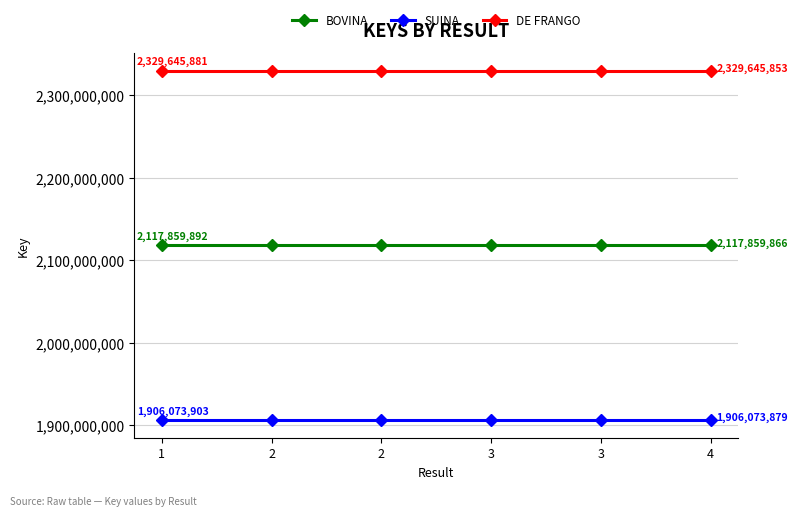

The value of SUINA at 2 is 1241866643.8. True or false?

False